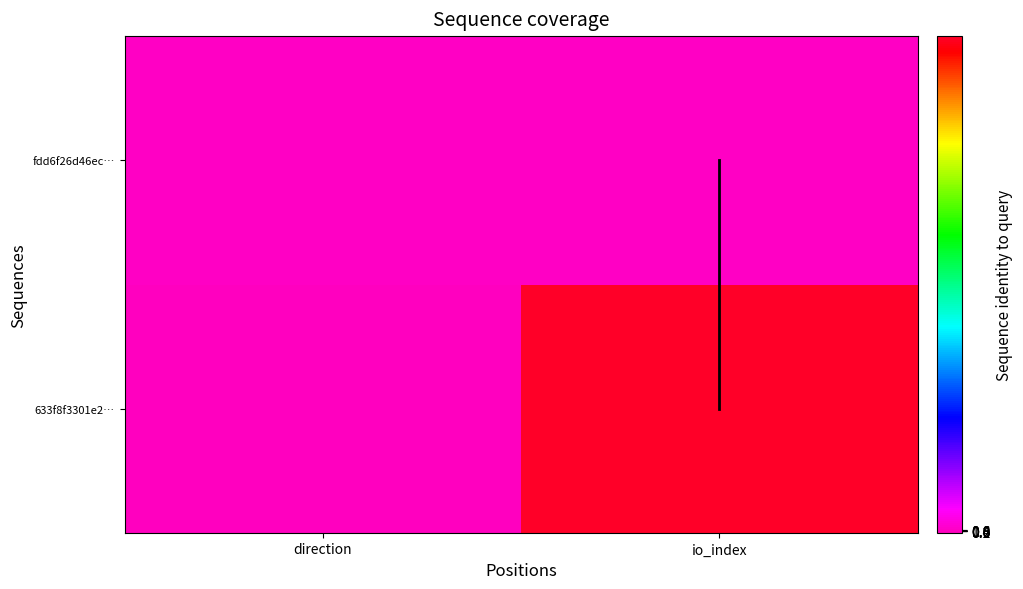

Which has a higher value, io_index or direction?

io_index